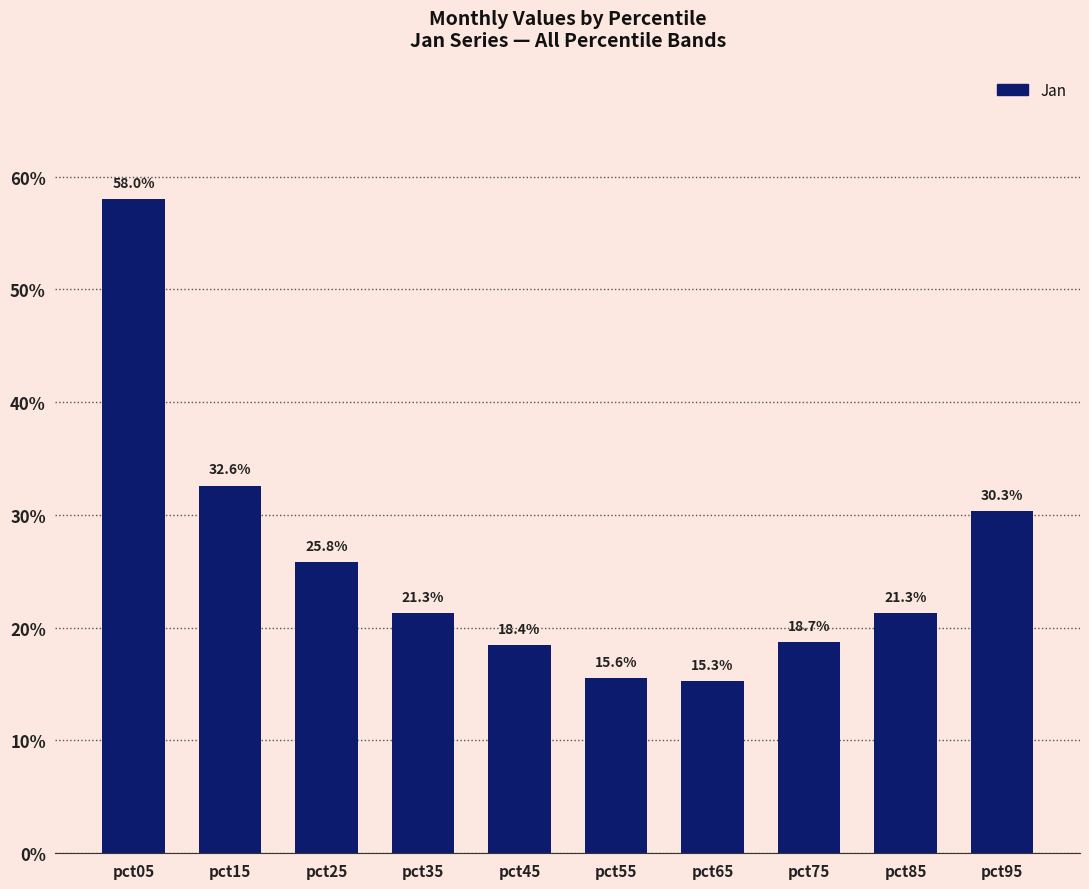

Which category has the lowest value across all series?

pct65